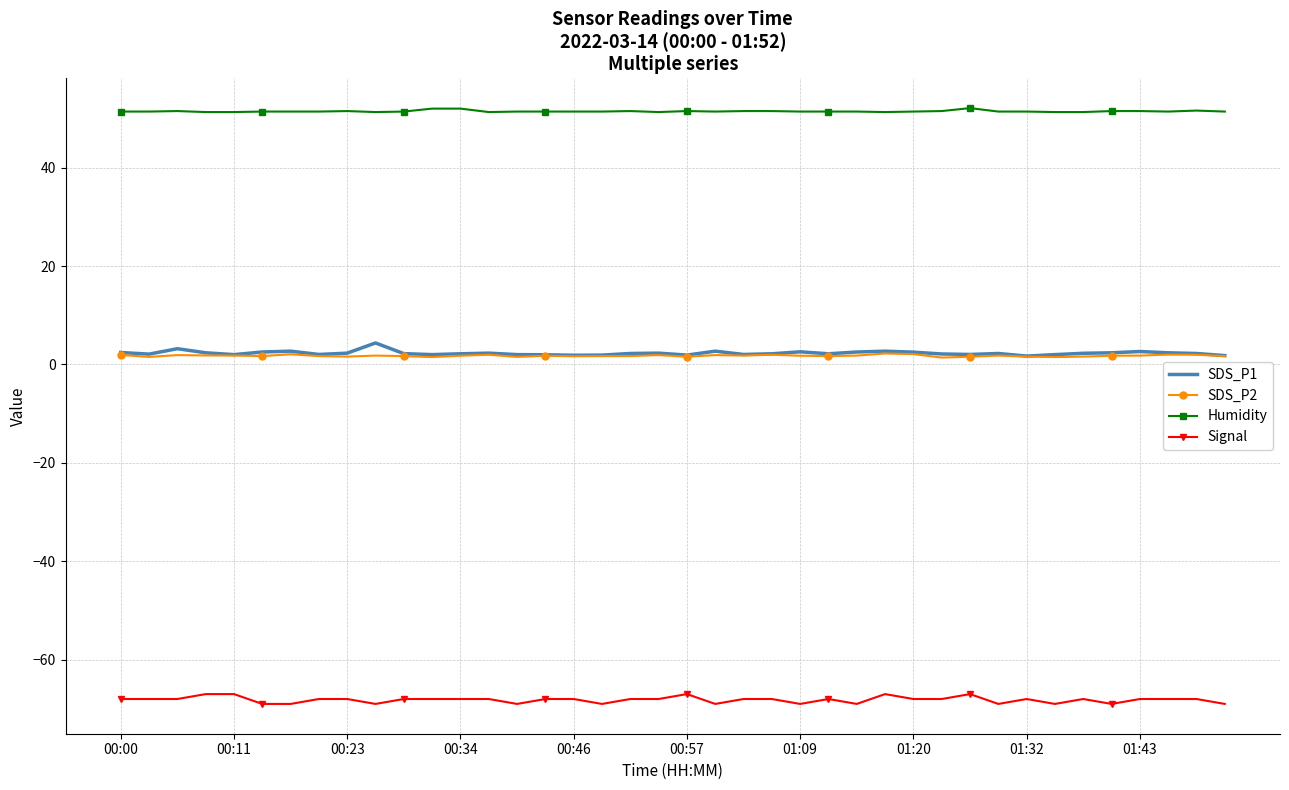

What is the sum of all Signal values?

-2727.0